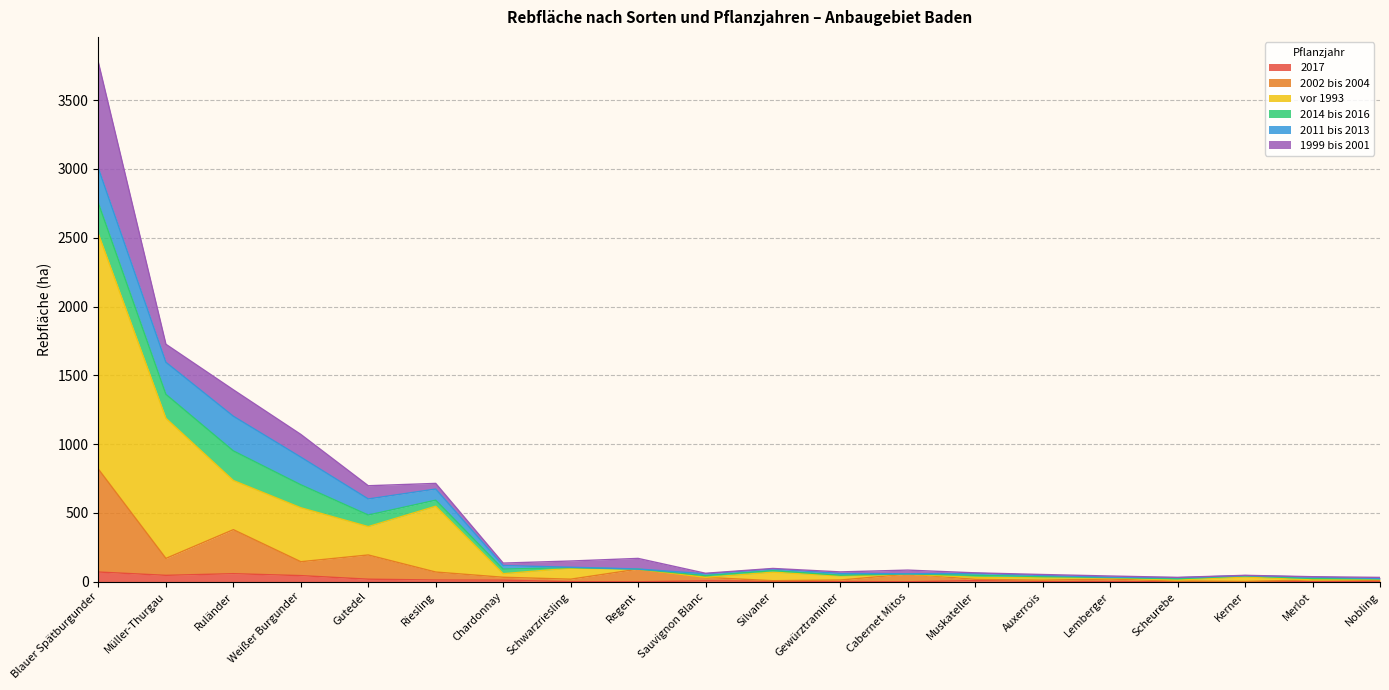

At which category is the sum across all series the highest?

Blauer Spätburgunder